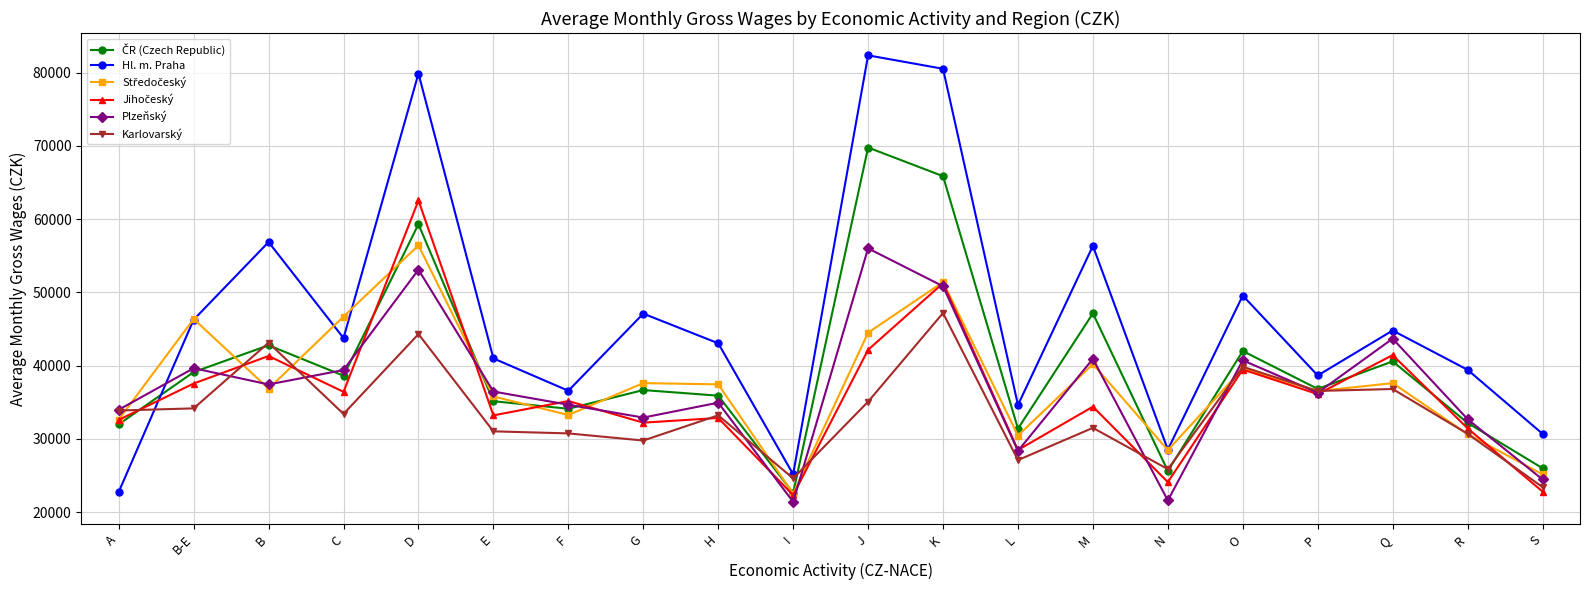

Is it true that Hl. m. Praha equals 40997 at E?

True